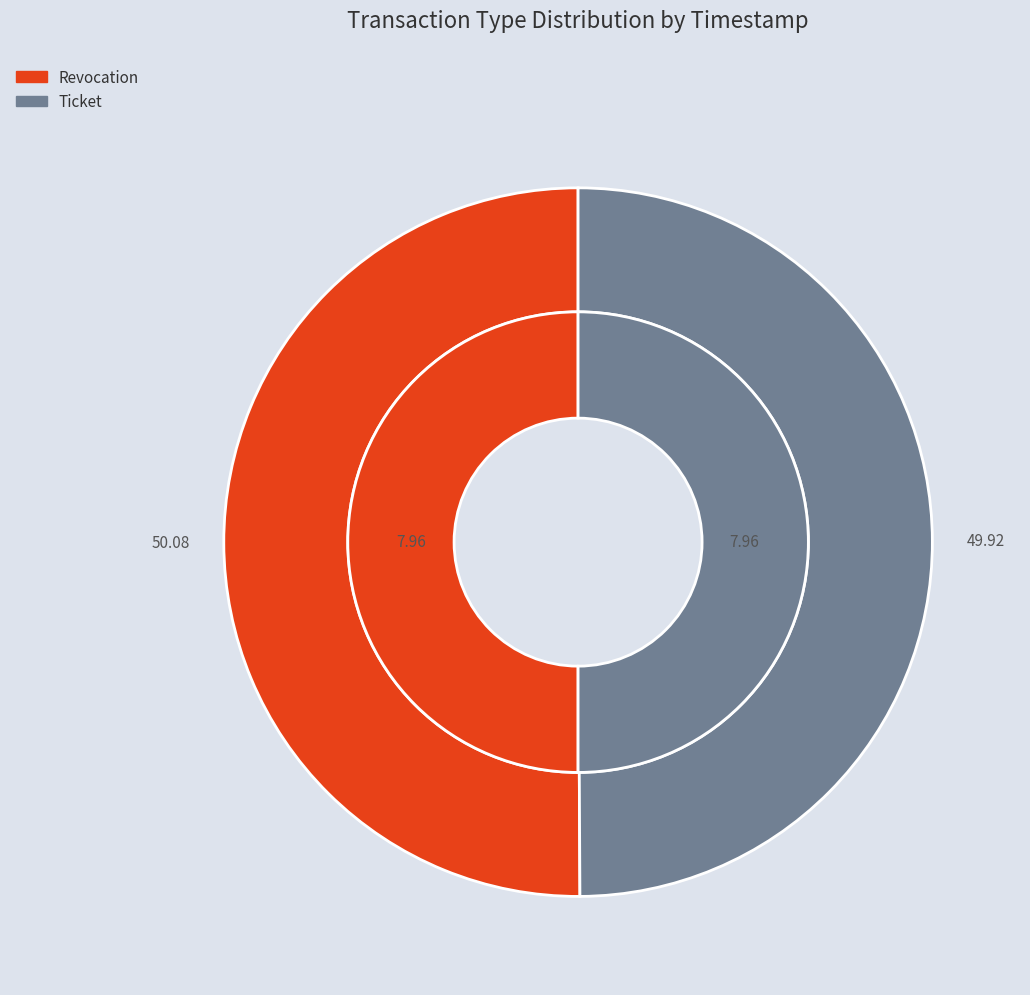

Is there any slice that represents more than half of the pie?

Yes